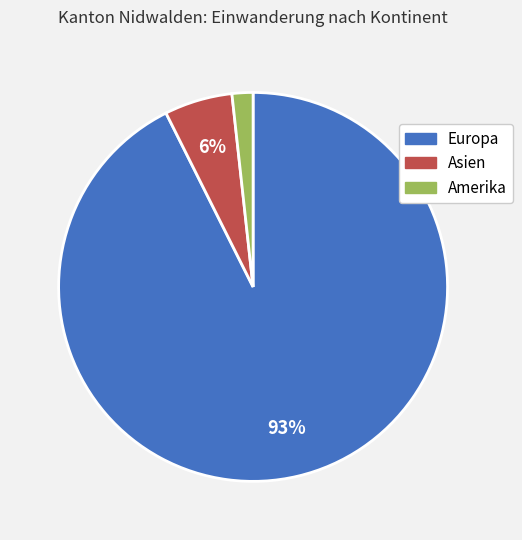

Does any single category account for the majority?

Yes